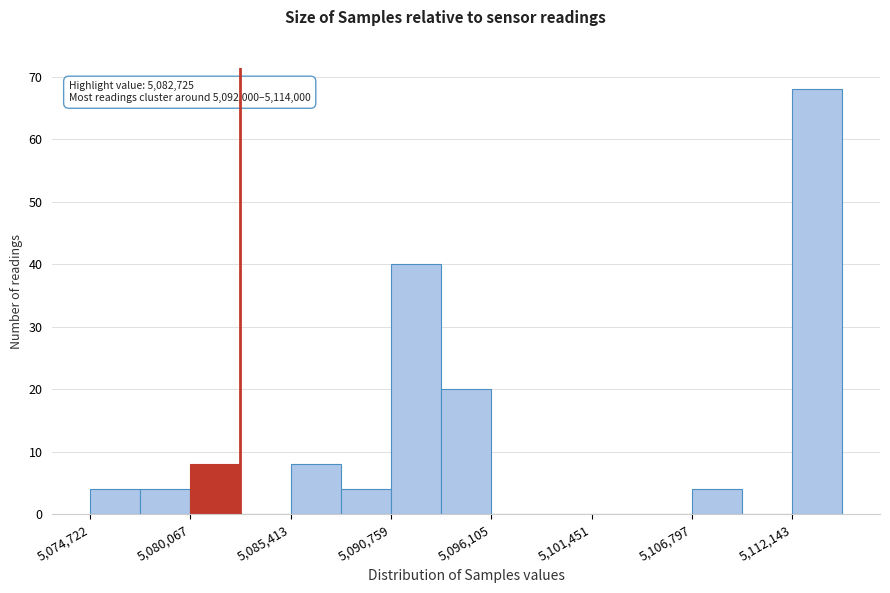

Read against the x-axis, roughly where is the centre of the tallest bar?

5113000